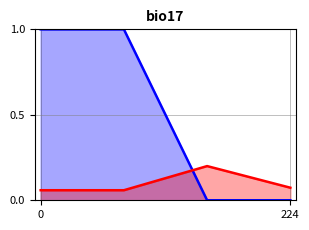

What is the greatest value displayed?

1.0